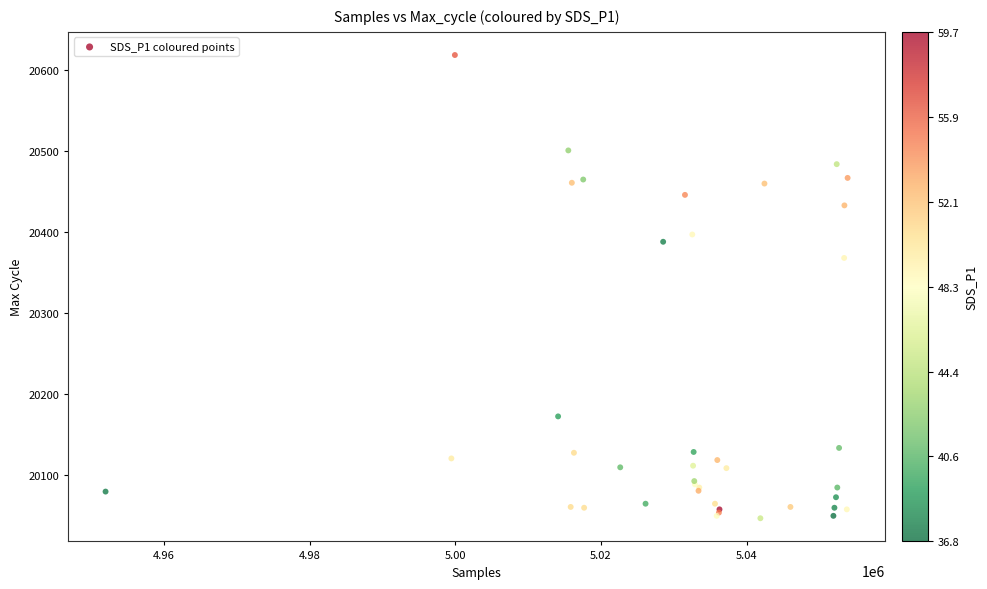

What Y value in the scatter plot is closest to 20332?

20368